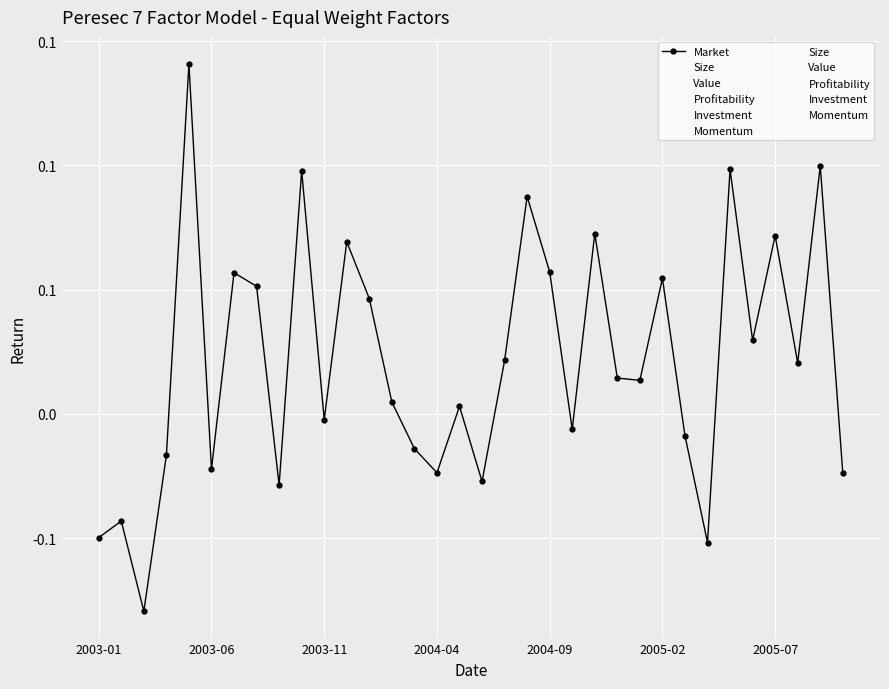

Which series has the largest total across all categories?

Value